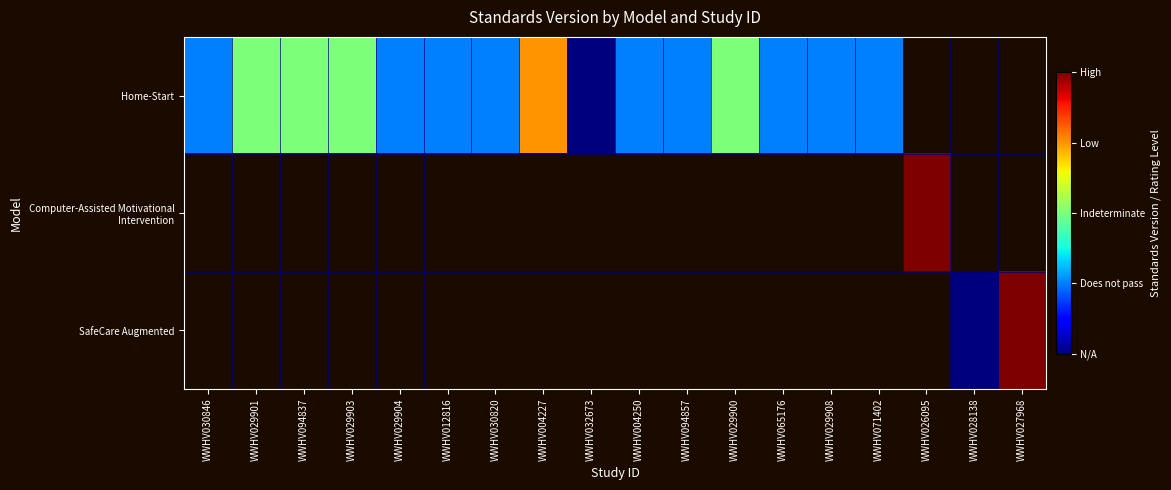

What is the maximum value shown in the chart?

4.0